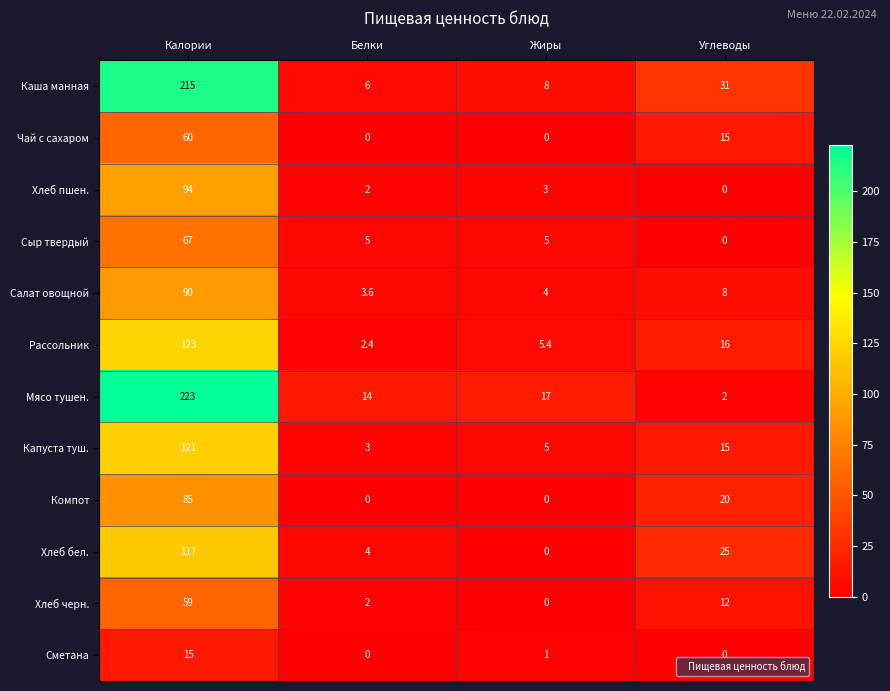

Is it true that Каша манная equals 215.0 at Калории?

True